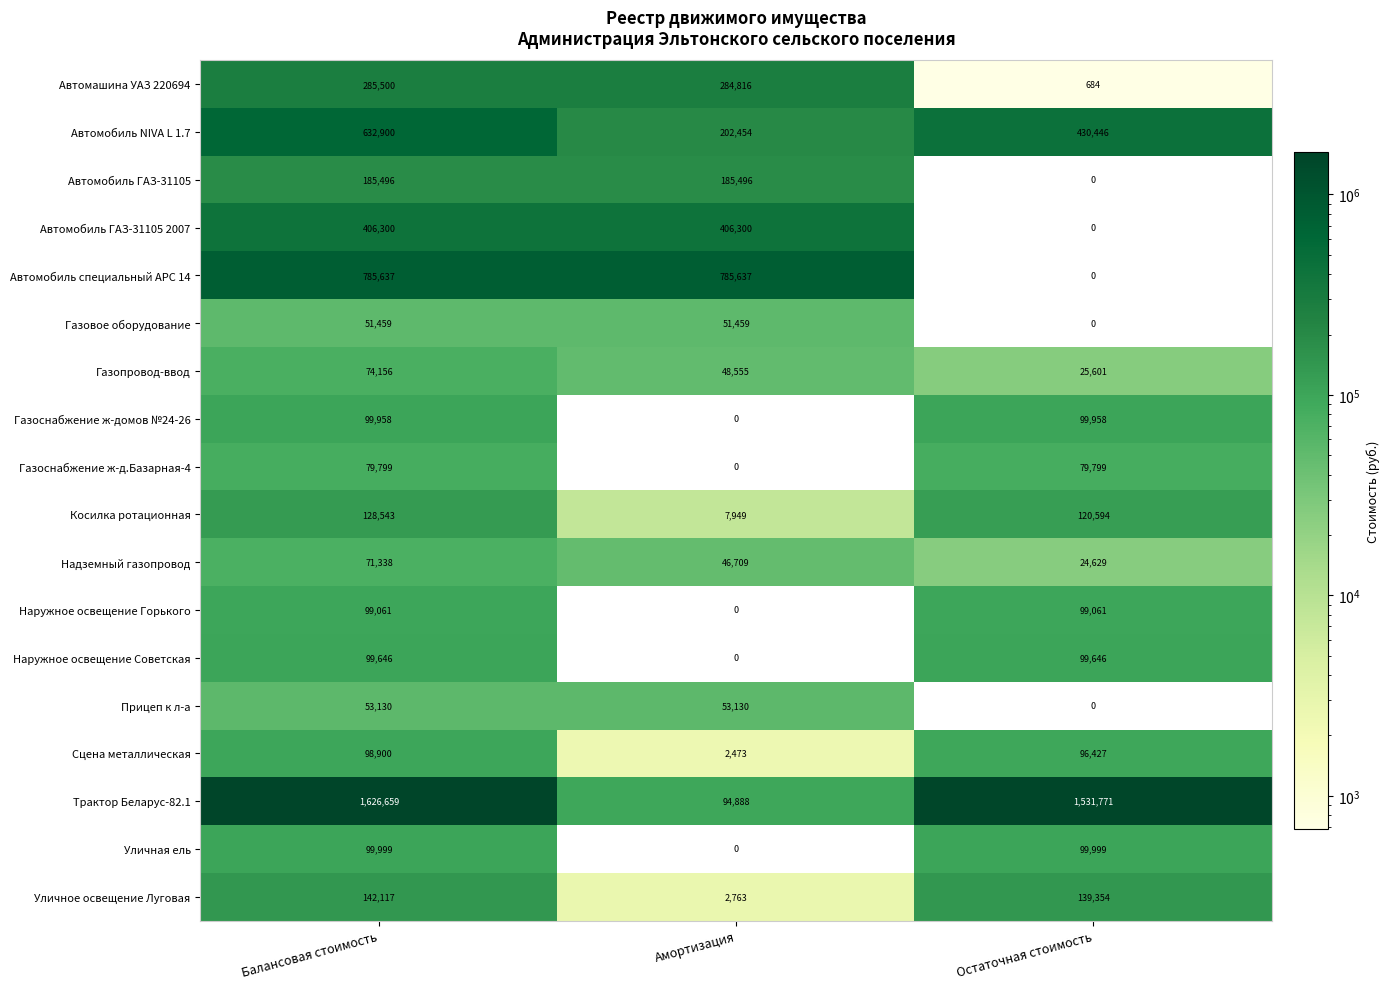

The value of Трактор Беларус-82.1 at Балансовая стоимость is 1626659. True or false?

True